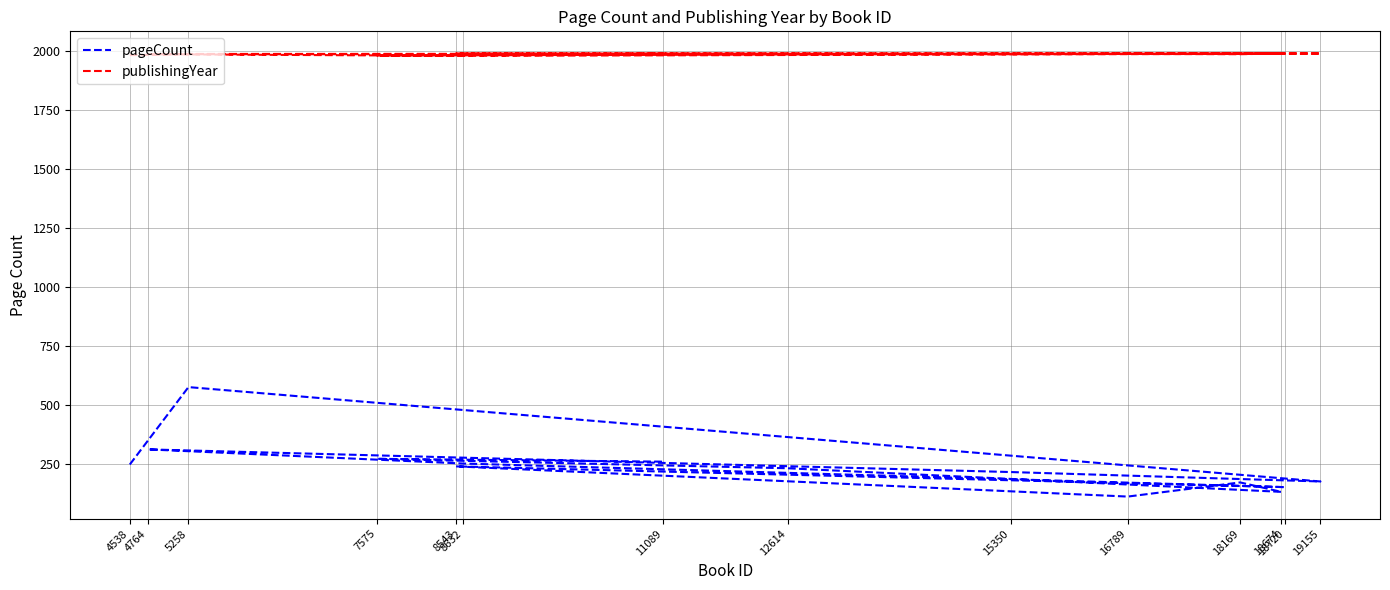

Reading left to right, what are all the values shown in this chart?

pageCount: 4538=248	5258=576	19155=176	15350=216	4764=312	8632=252	18720=152	8543=240	16789=112	18169=172	18674=132	12614=232	7575=272	11089=260
publishingYear: 4538=1983	5258=1988	19155=1990	15350=1987	4764=1987	8632=1980	18720=1989	8543=1990	16789=1988	18169=1987	18674=1990	12614=1987	7575=1981	11089=1989